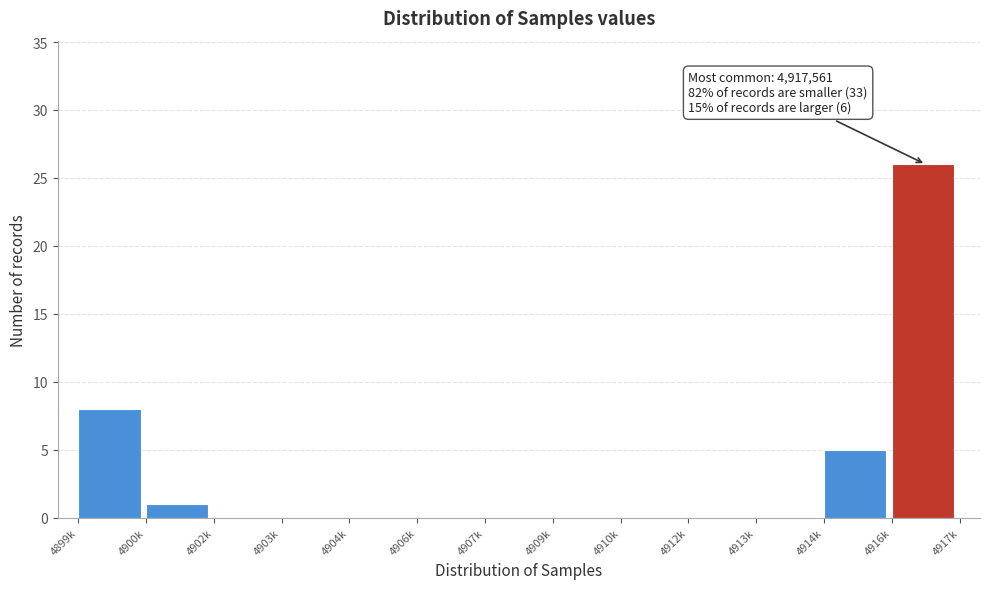

Reading left to right, what are all the values shown in this chart?

4899k=8	4900k=1	4902k=0	4903k=0	4904k=0	4906k=0	4907k=0	4909k=0	4910k=0	4912k=0	4913k=0	4914k=5	4916k=26